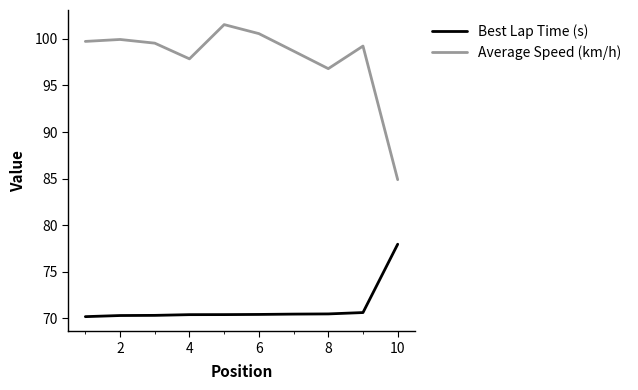

Which series has the widest spread of values?

Average Speed (km/h)